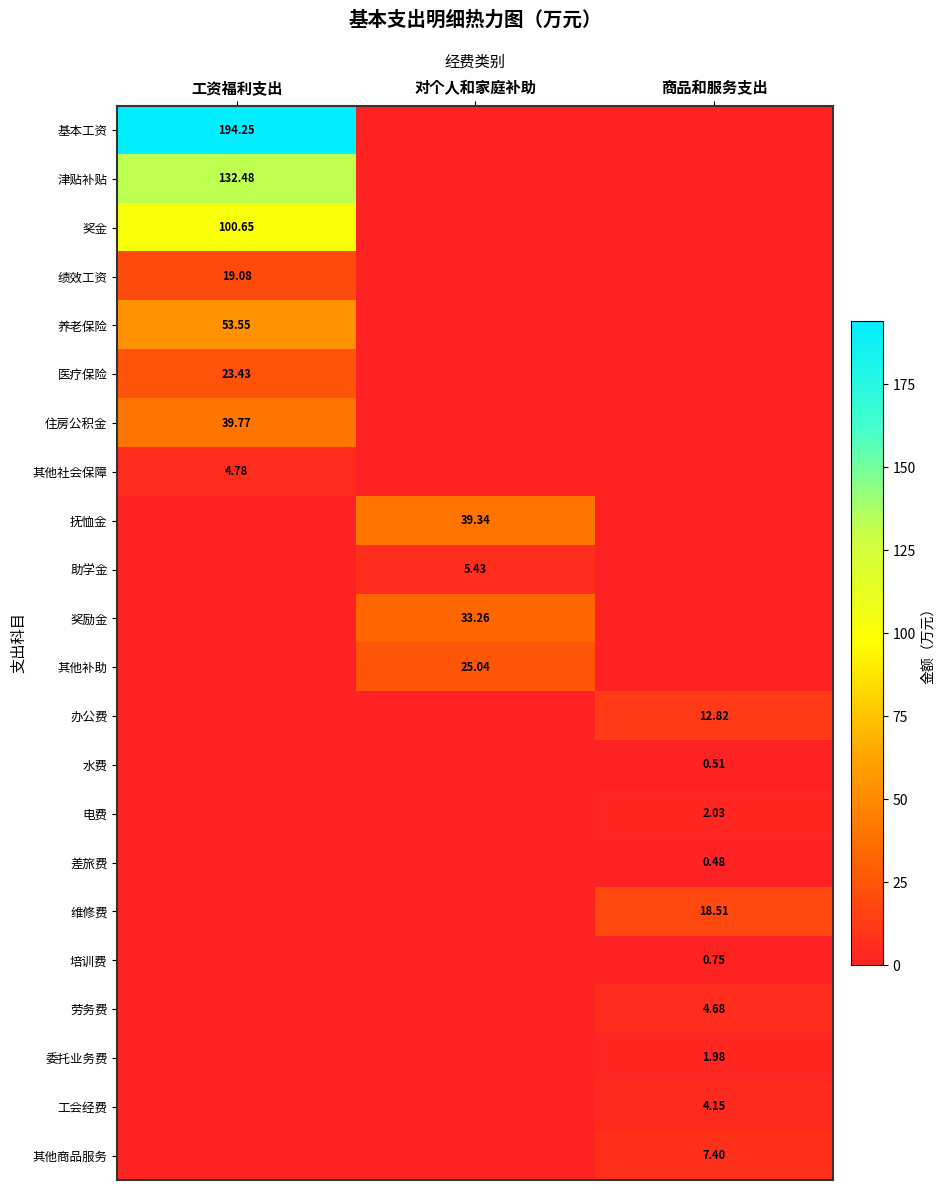

Is the value of 培训费 at 对个人和家庭补助 greater than the value of 劳务费 at 工资福利支出?

No